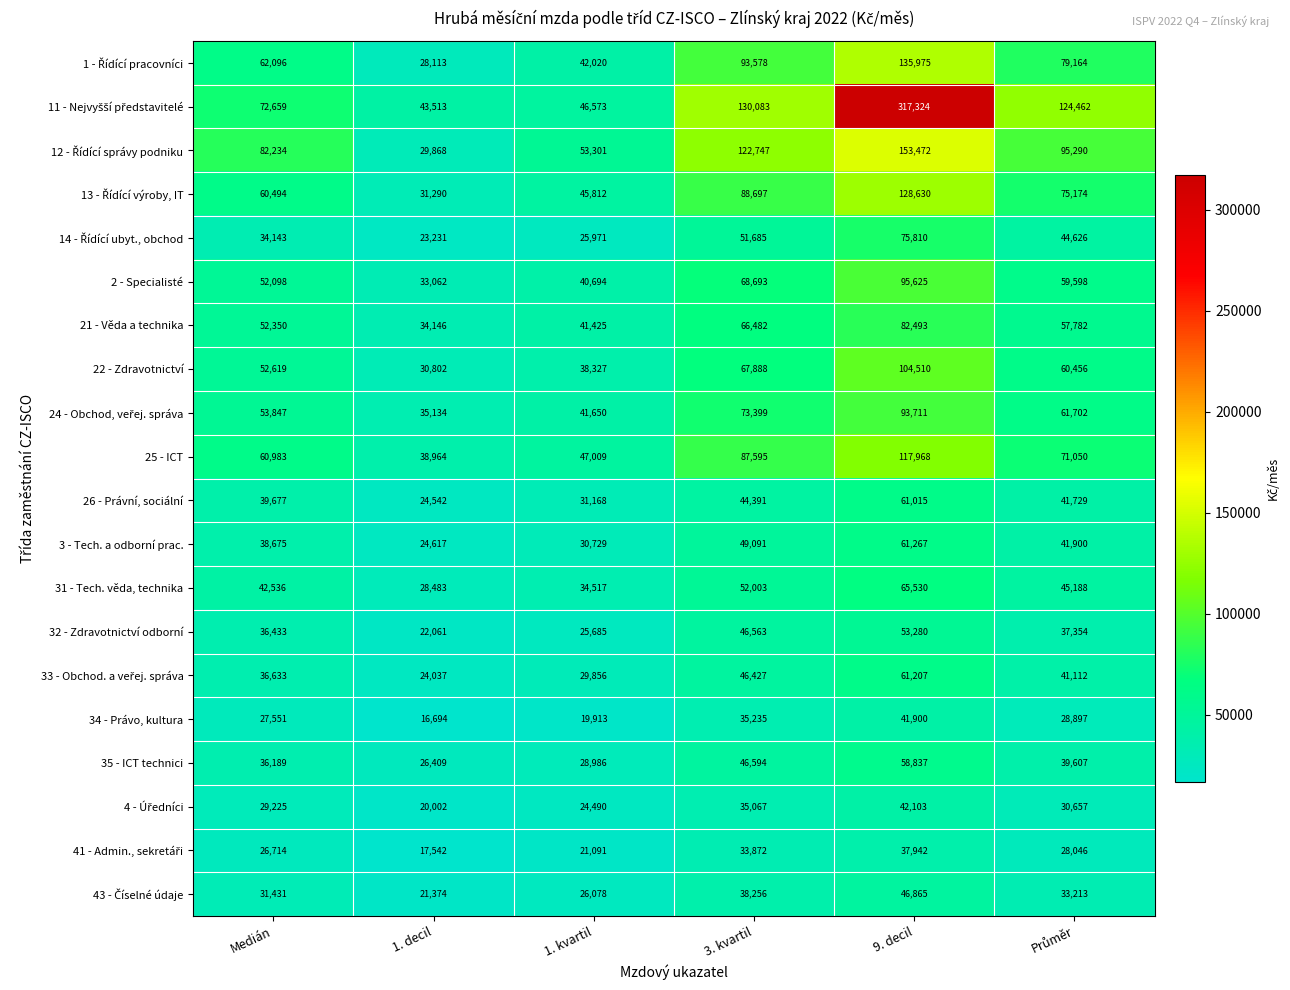

At which label does 26 - Právní, sociální reach its peak?

9. decil